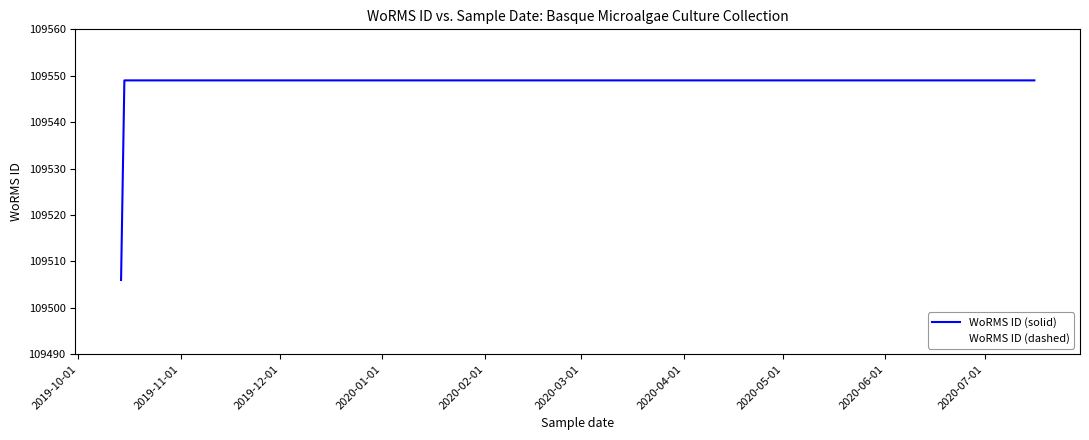

Is the value of WoRMS ID (dashed) at 2020-01-01 greater than the value of WoRMS ID (solid) at 2020-02-01?

No